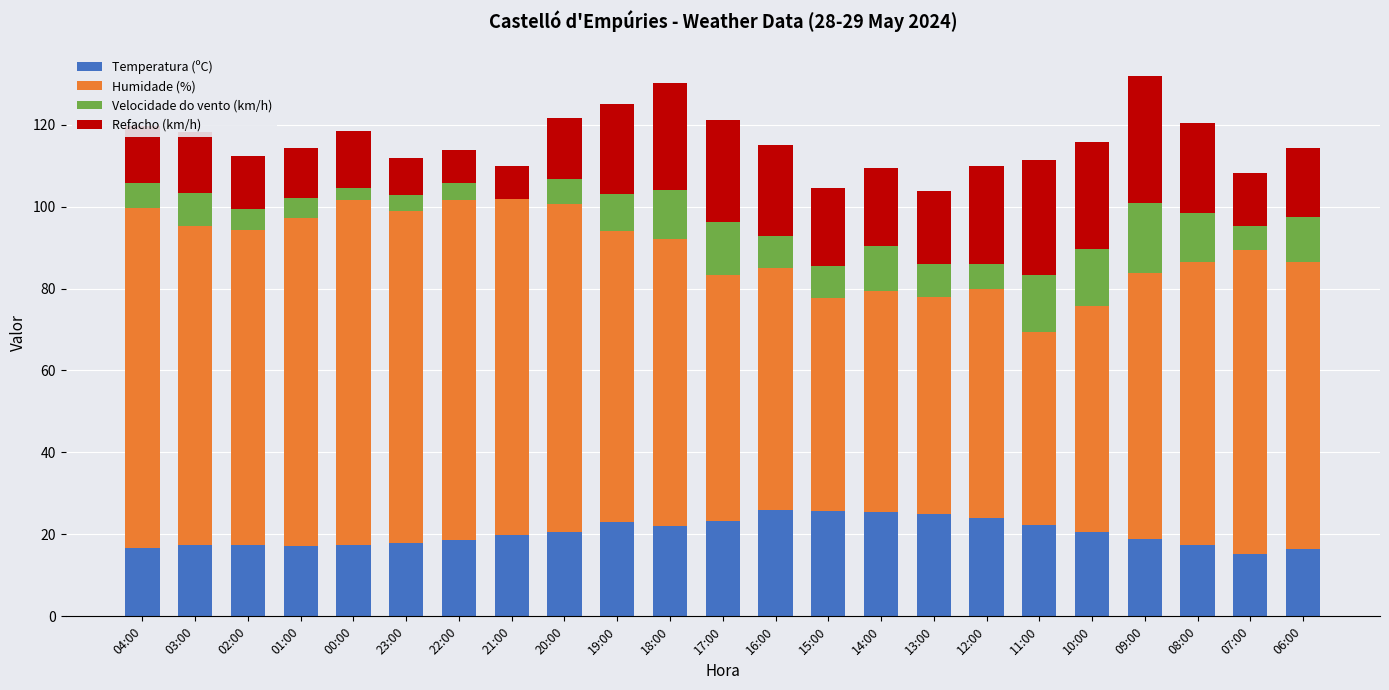

True or false: Temperatura (ºC) has a value of 25.5 at 01:00.

False